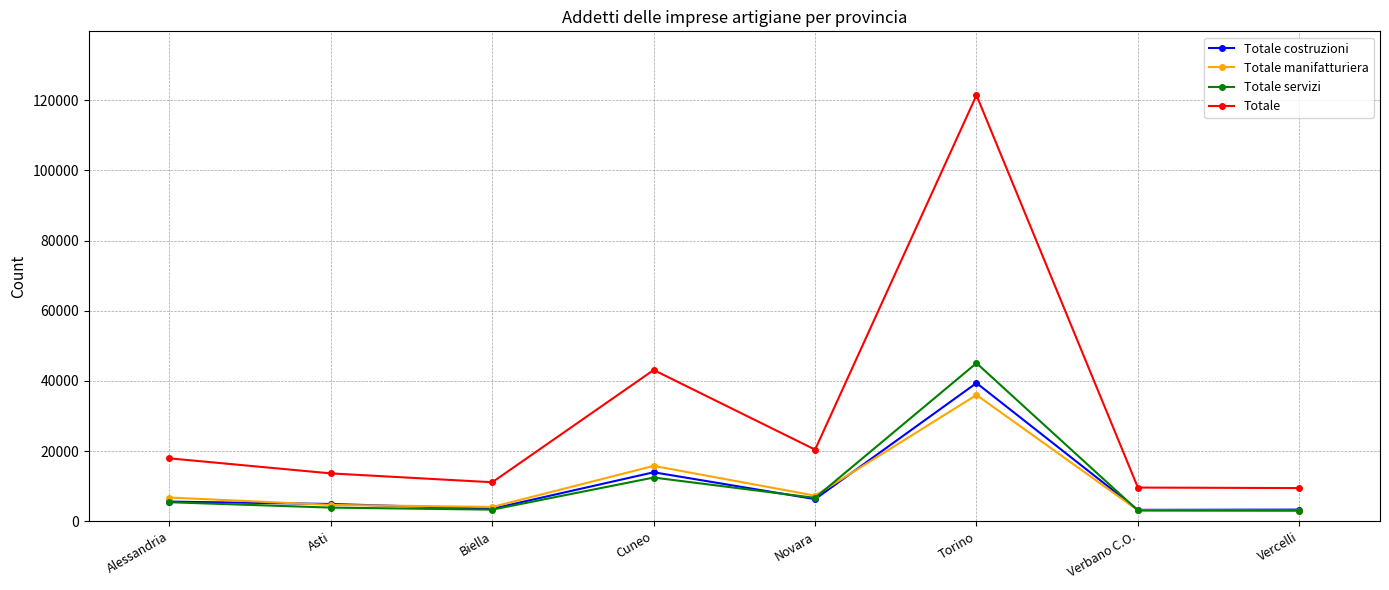

What is the difference between the highest and lowest values at Asti?

9745